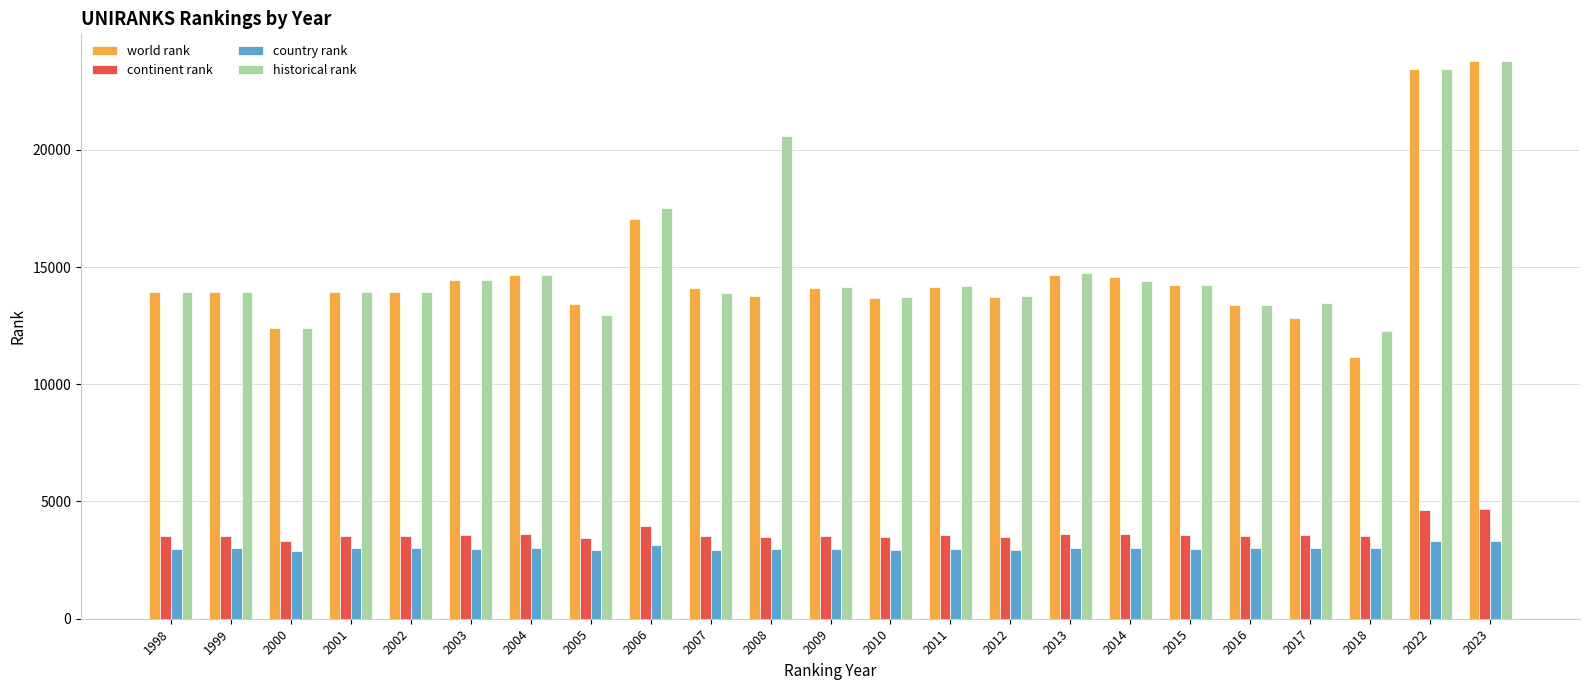

Which series has the largest range (max minus min)?

world rank